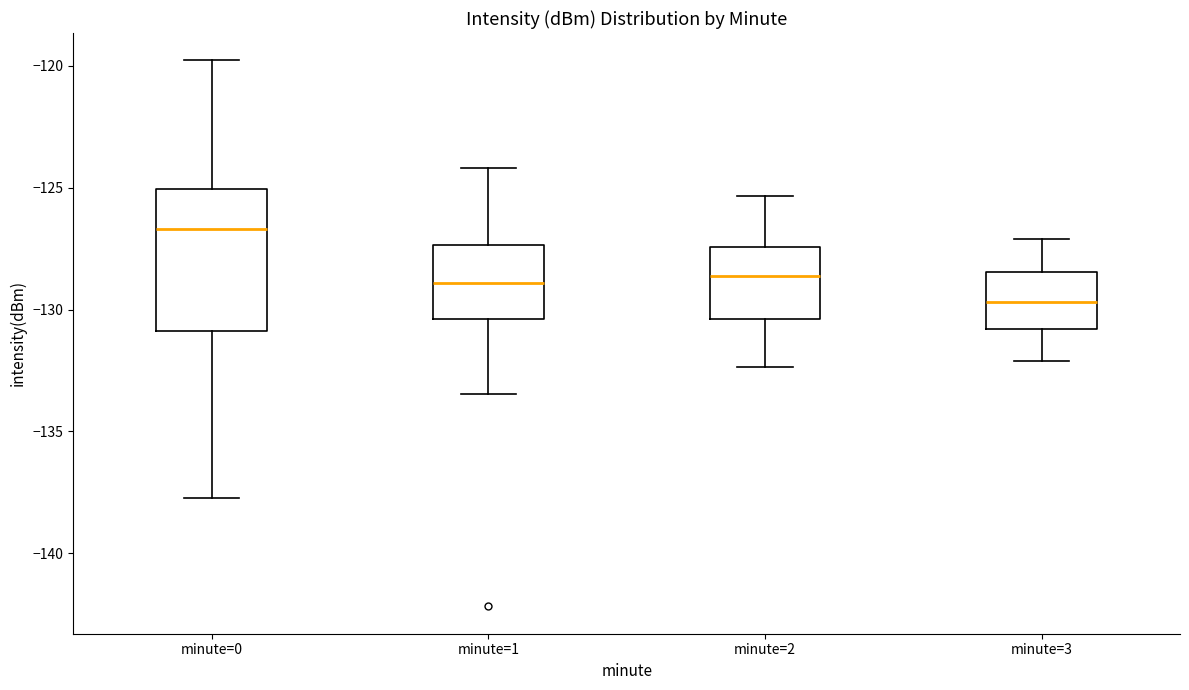

Reading left to right, read every box against the y-axis: the position of its median line, the range the box covers, and the ends of its whiskers. The values are not printed on the chart, so give them approximately, as read against the axis.

minute=0: median -126.5, box -131.0 to -125.0, whiskers -137.5 to -120.0
minute=1: median -129.0, box -130.5 to -127.5, whiskers -133.5 to -124.0
minute=2: median -128.5, box -130.5 to -127.5, whiskers -132.5 to -125.5
minute=3: median -129.5, box -131.0 to -128.5, whiskers -132.0 to -127.0